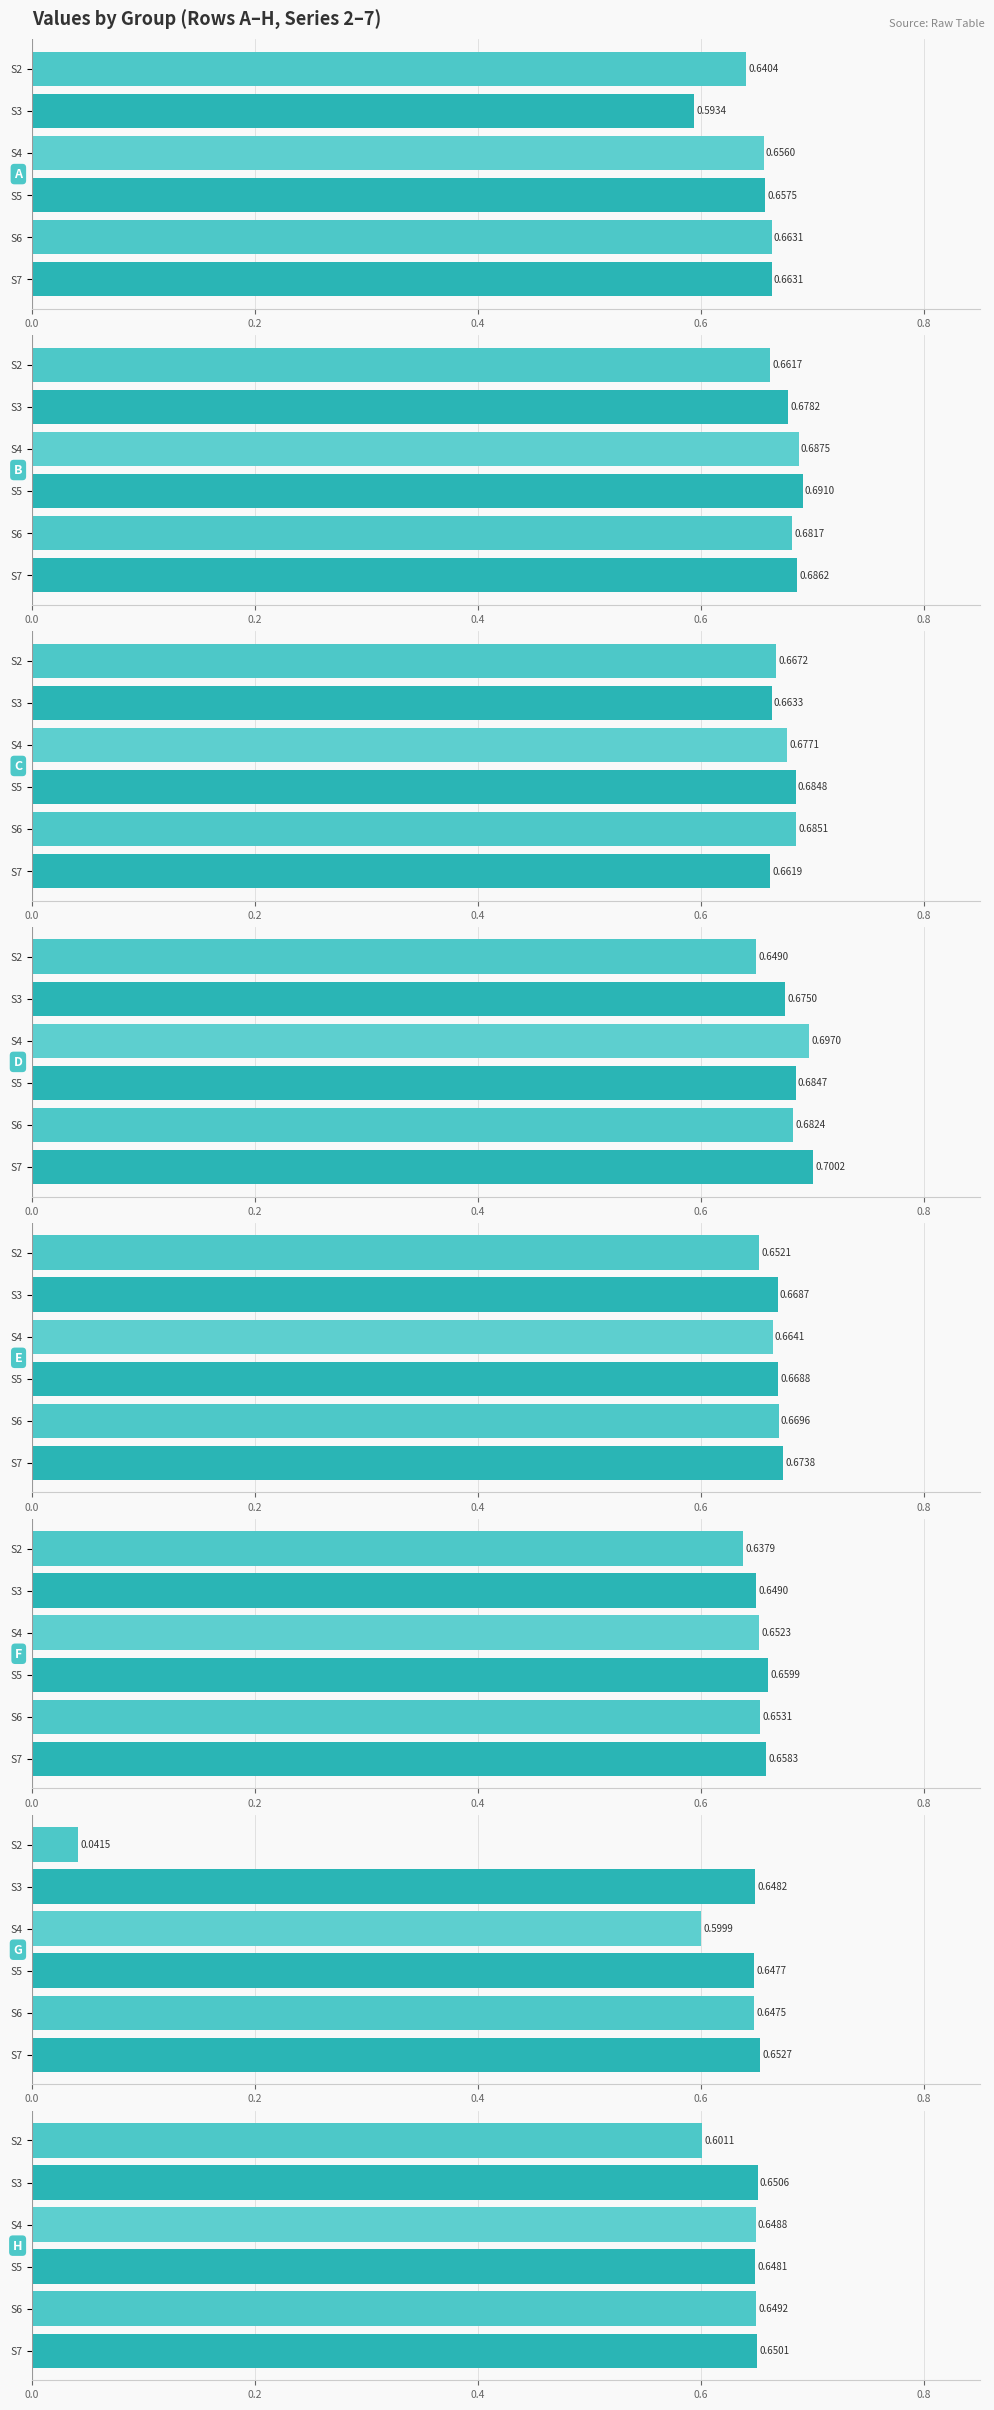

How many bars are there in each group?

6